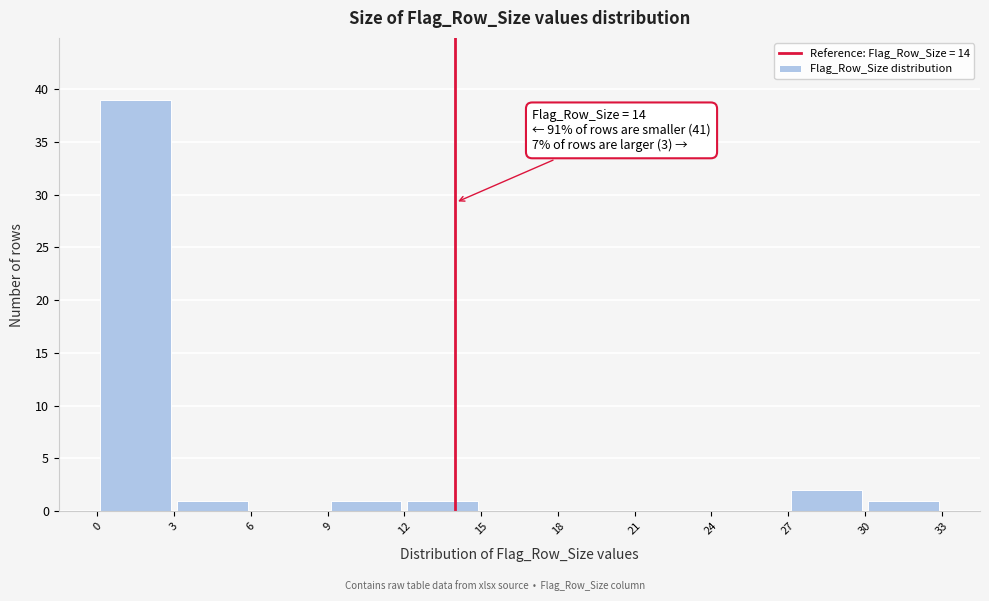

Which range on the x-axis has the tallest bar?

0 to 3